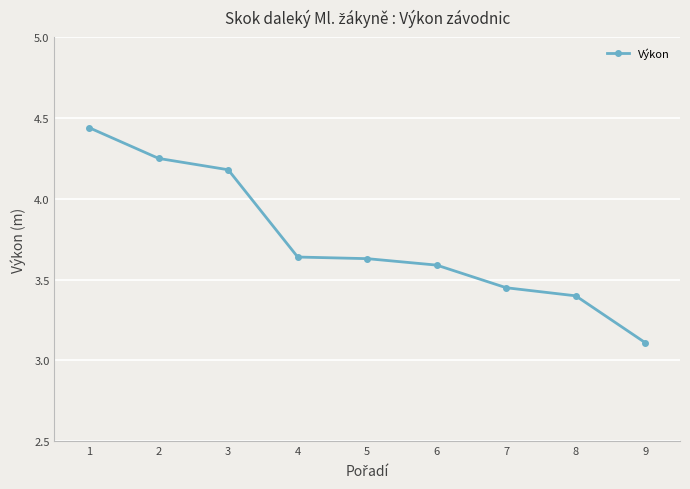

What is the average value?

3.7